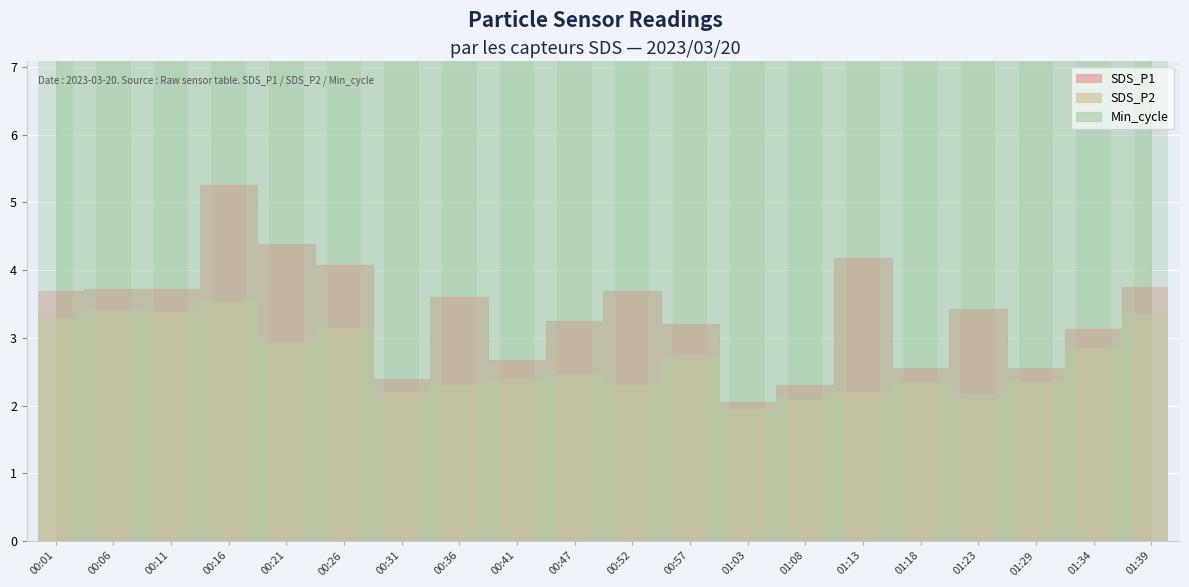

What is the value of the SDS_P1 bar at the 3rd from the left?

3.7